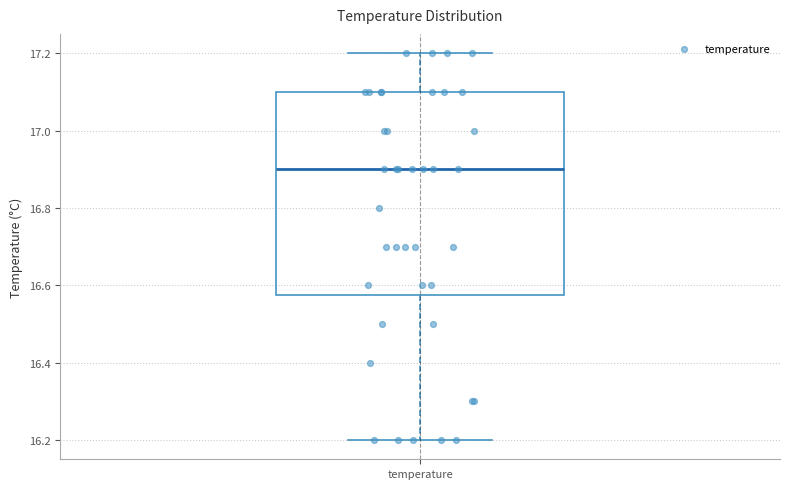

Read this box plot against the y-axis: the position of the median line, the range covered by the box, and the ends of both whiskers. The values are not printed on the chart, so give them approximately, as read against the axis.

median 16.90, box 16.58 to 17.10, whiskers 16.20 to 17.20